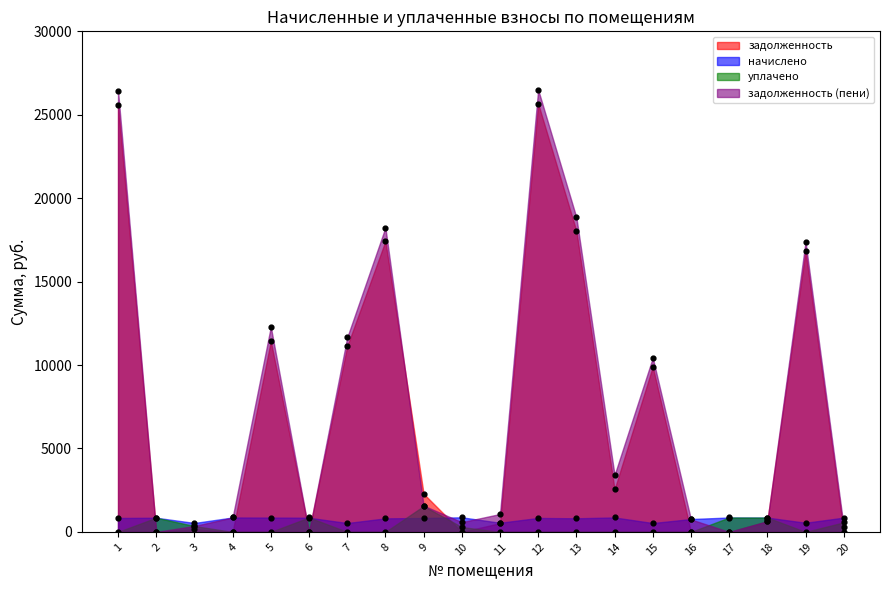

What is the total value across all series at 7?

23304.8